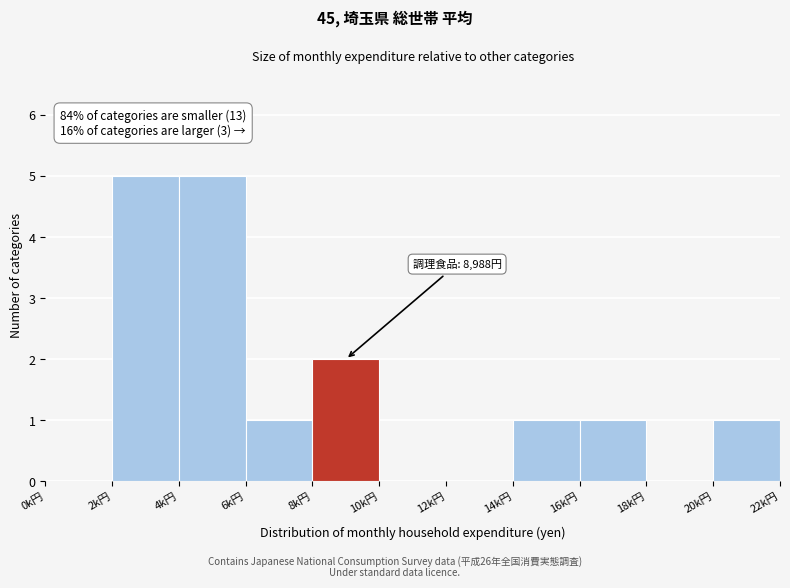

Reading left to right, extract all data points from this chart.

0k円=0	2k円=5	4k円=5	6k円=1	8k円=2	10k円=0	12k円=0	14k円=1	16k円=1	18k円=0	20k円=1